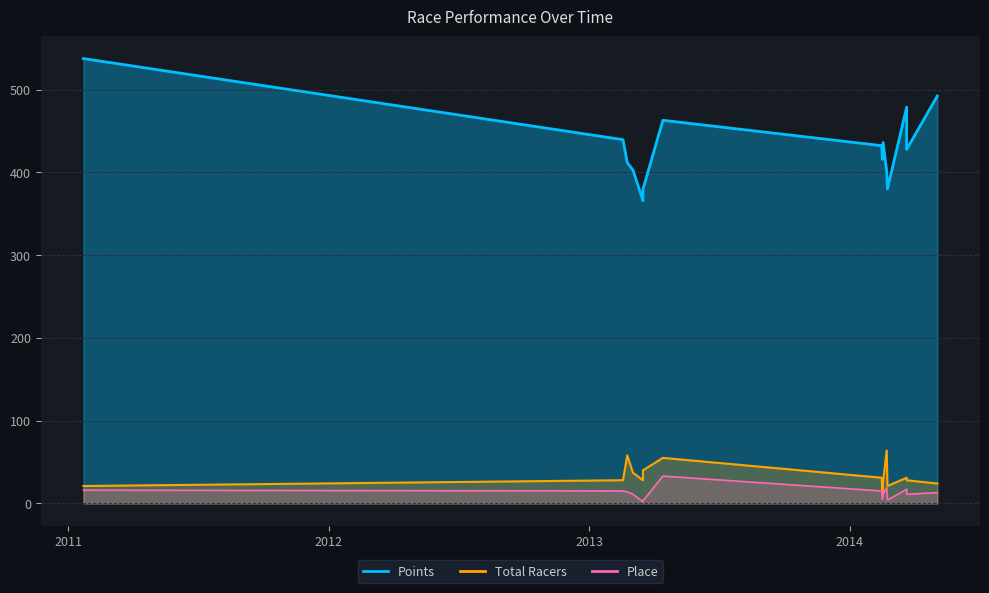

How many data points does each series have?

15